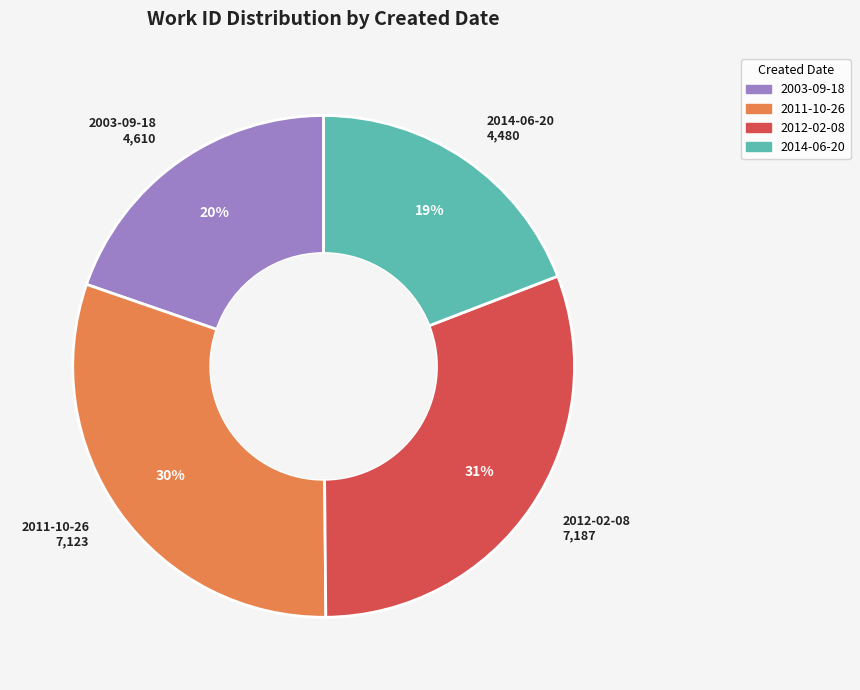

To the nearest percent, what is the average slice percentage?

25%